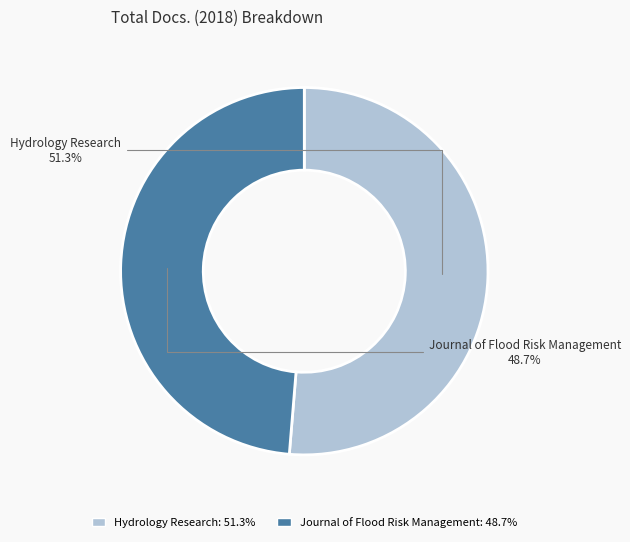

Between Hydrology Research and Journal of Flood Risk Management, which is larger?

Hydrology Research